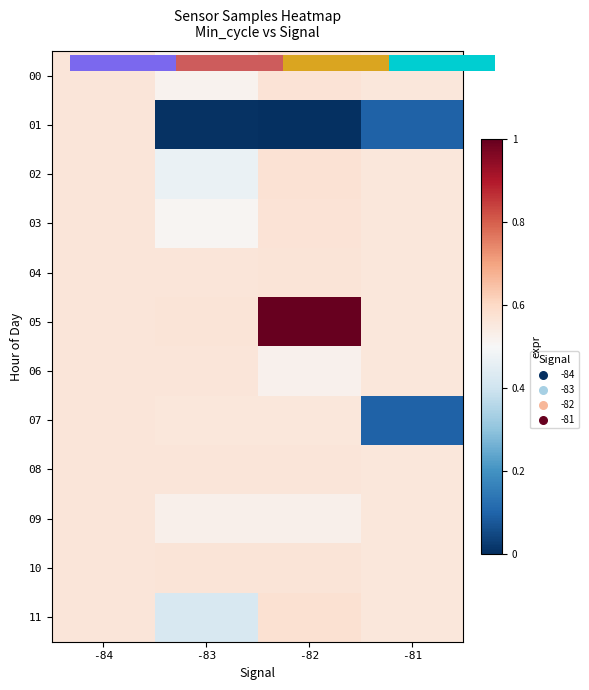

Is it true that 07 equals 0.9 at -83?

False